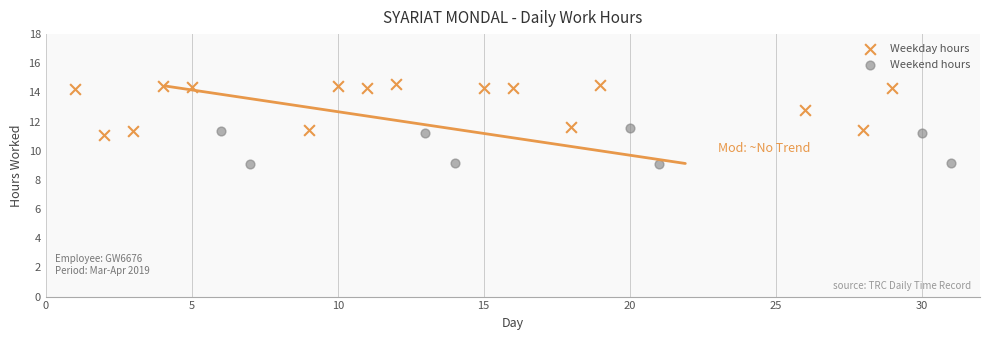

Which series reaches the minimum Y coordinate?

Weekend hours